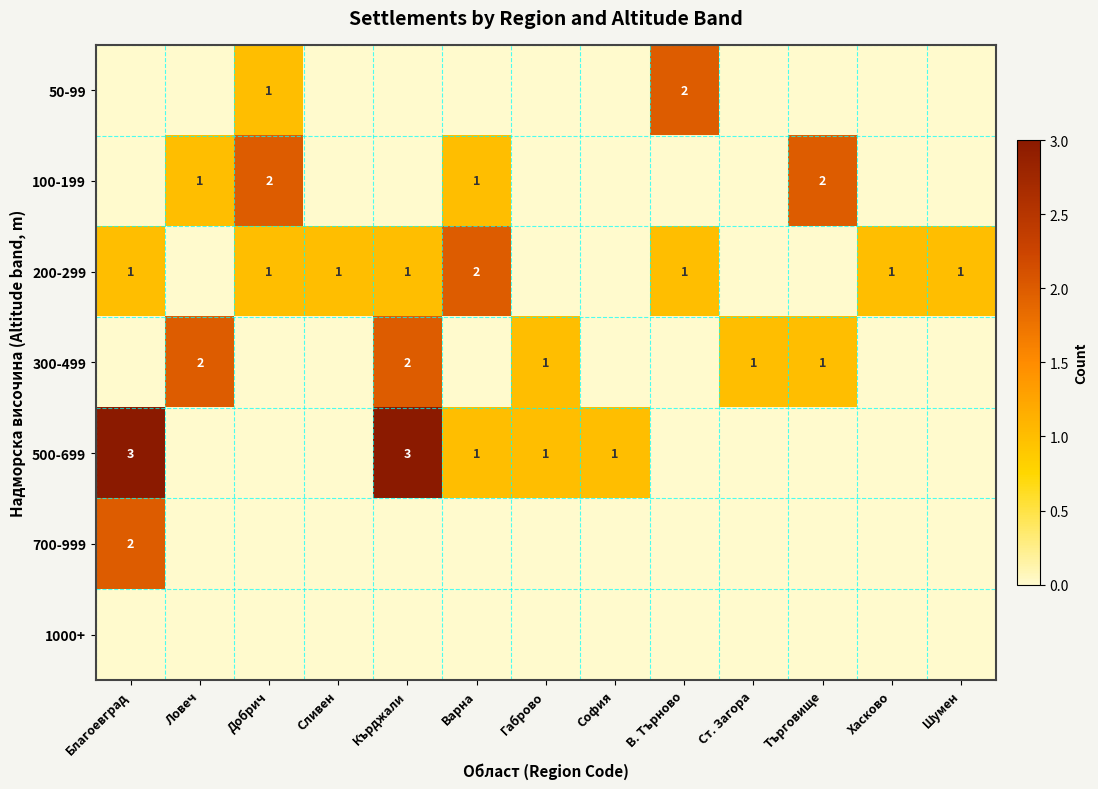

At which category is the sum across all series the highest?

Благоевград